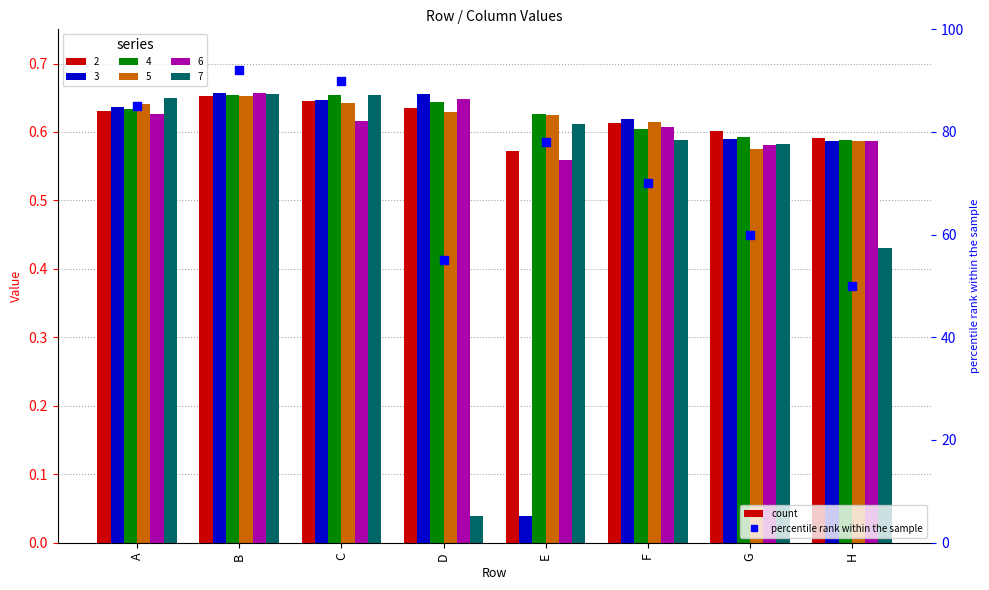

Approximately how many times larger is the value at H compared to D?

0.9